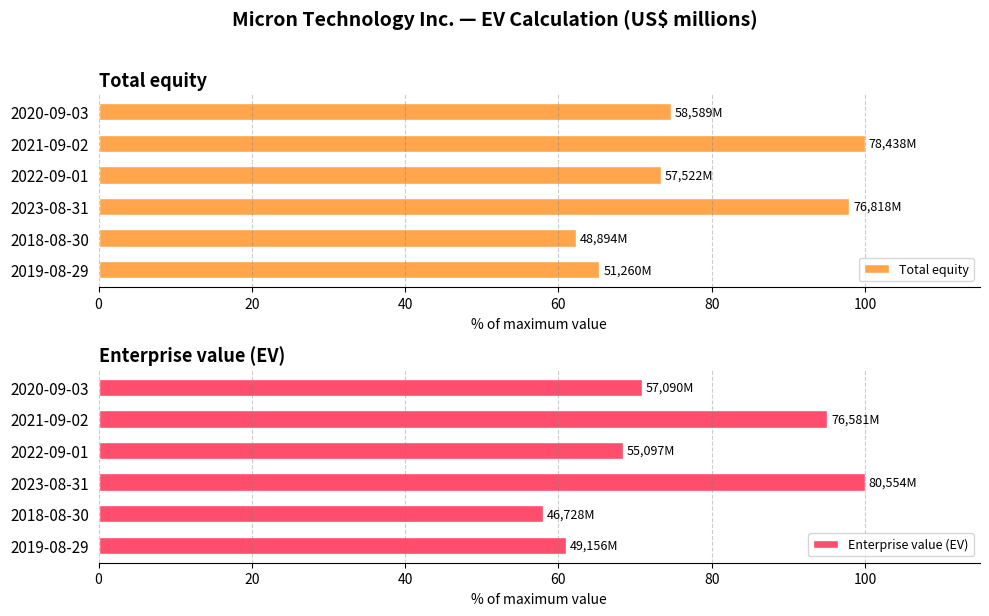

Which series has the widest spread of values?

Enterprise value (EV)